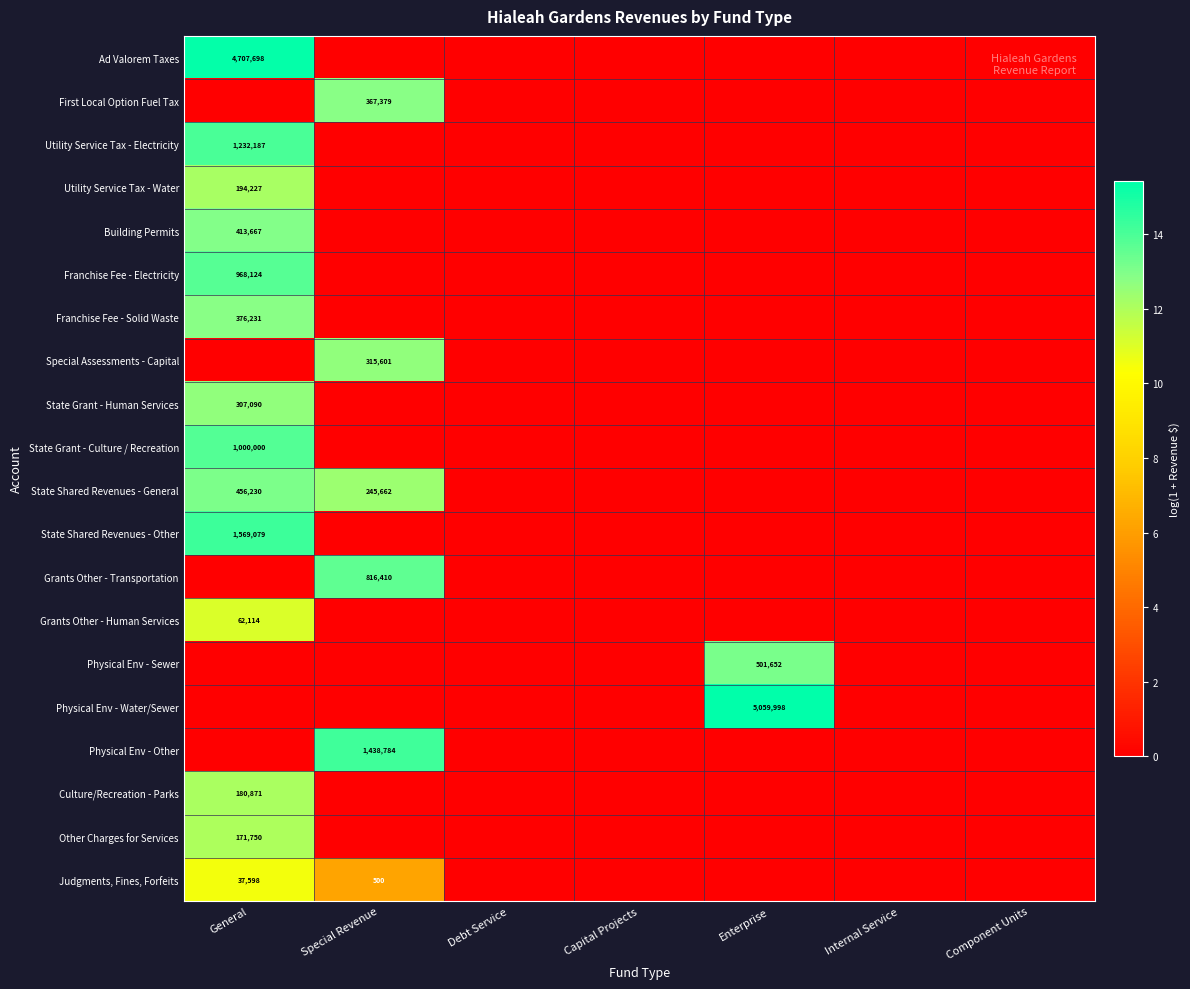

The Grants Other - Human Services series shows 97465 at General. True or false?

False